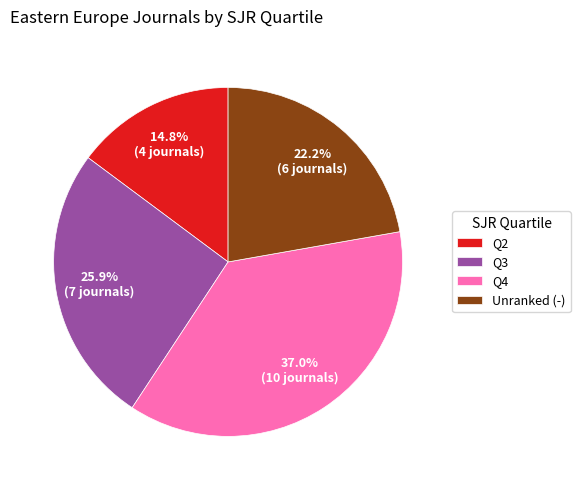

Count the number of slices in the pie.

4